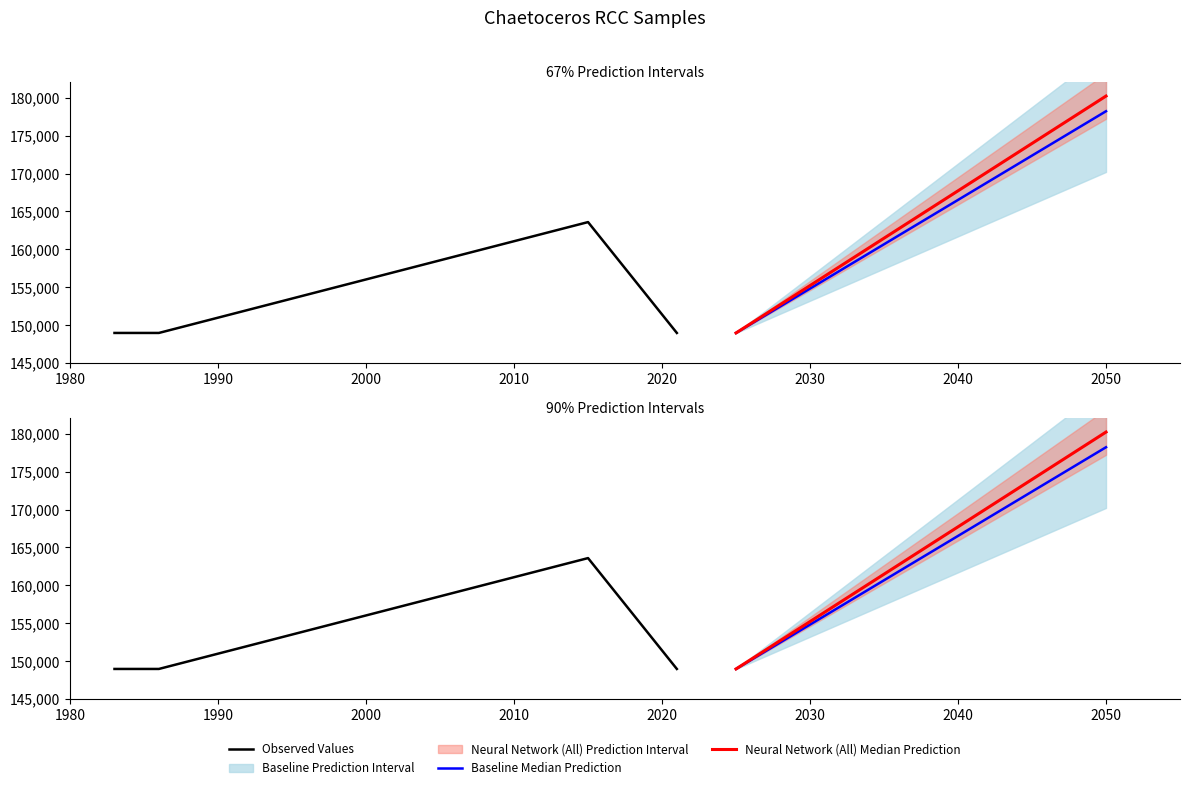

Is it true that the value at 2021-01-31 is 75989?

False